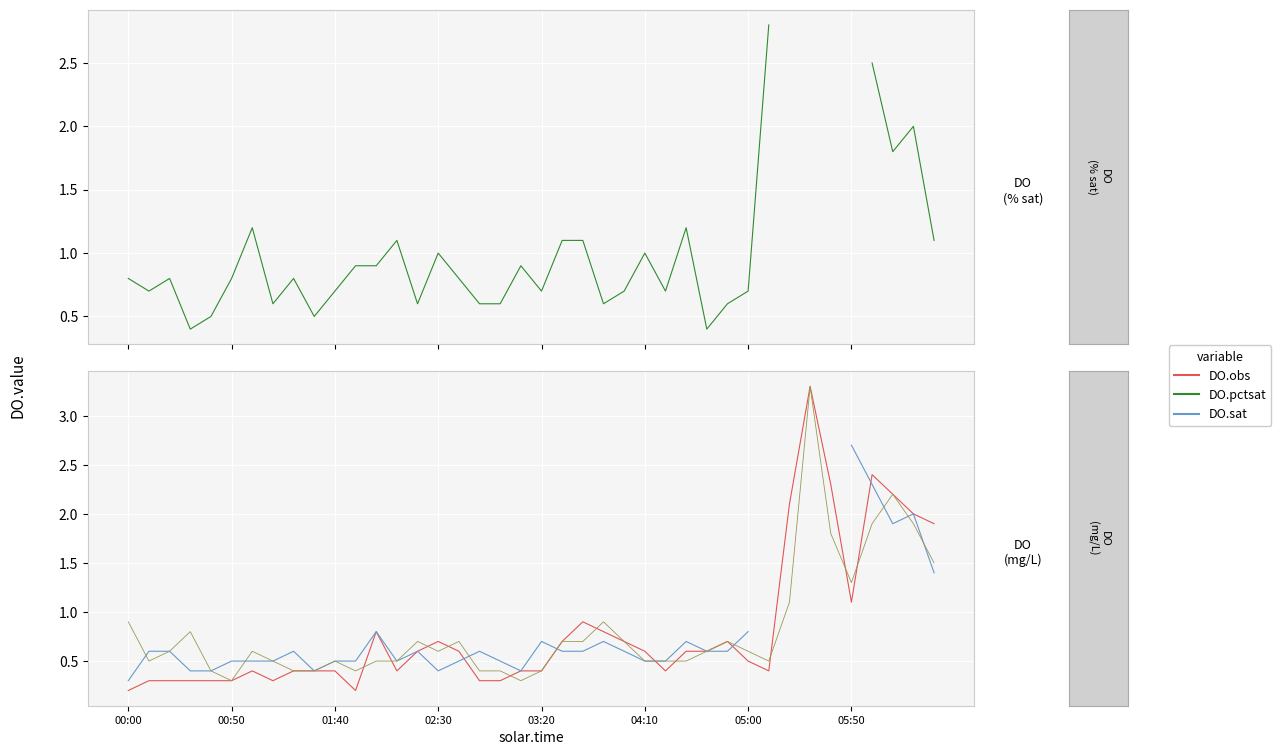

How many data points does each series have?

40